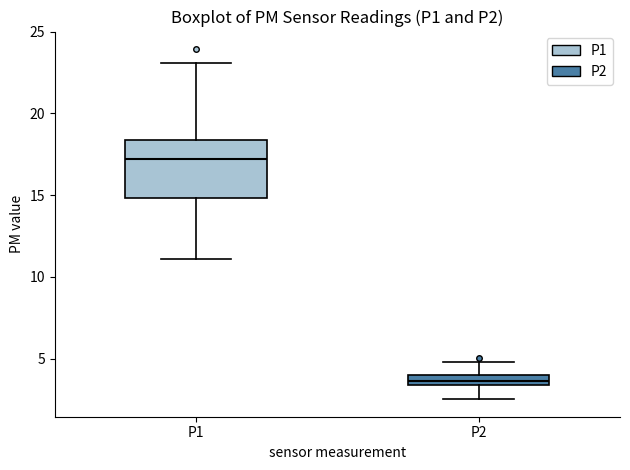

Where does the lower whisker of the box for P1 end on the y-axis? The values are not printed on the chart, so give them approximately, as read against the axis.

11.0